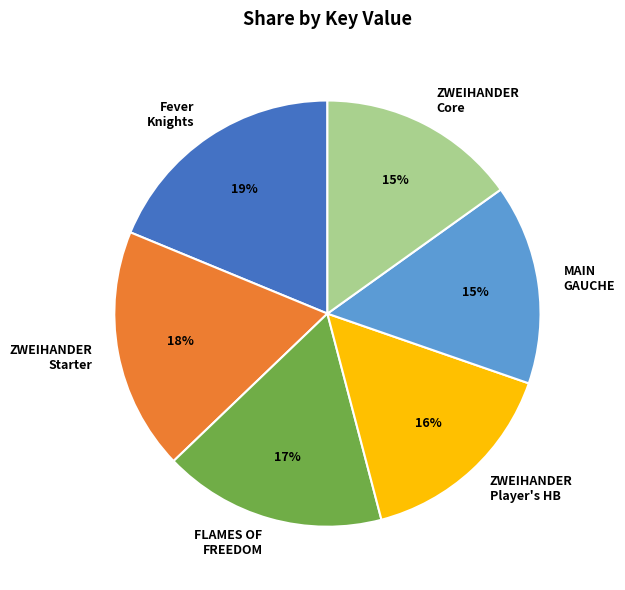

Does any single category account for the majority?

No